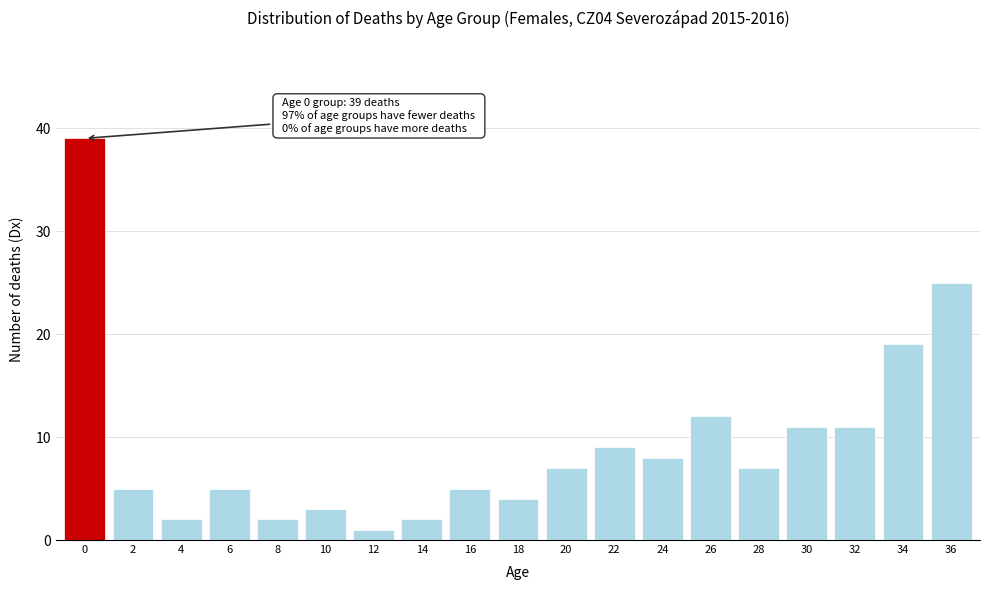

Reading right to left, transcribe all the data shown in this chart.

36=25	34=19	32=11	30=11	28=7	26=12	24=8	22=9	20=7	18=4	16=5	14=2	12=1	10=3	8=2	6=5	4=2	2=5	0=39